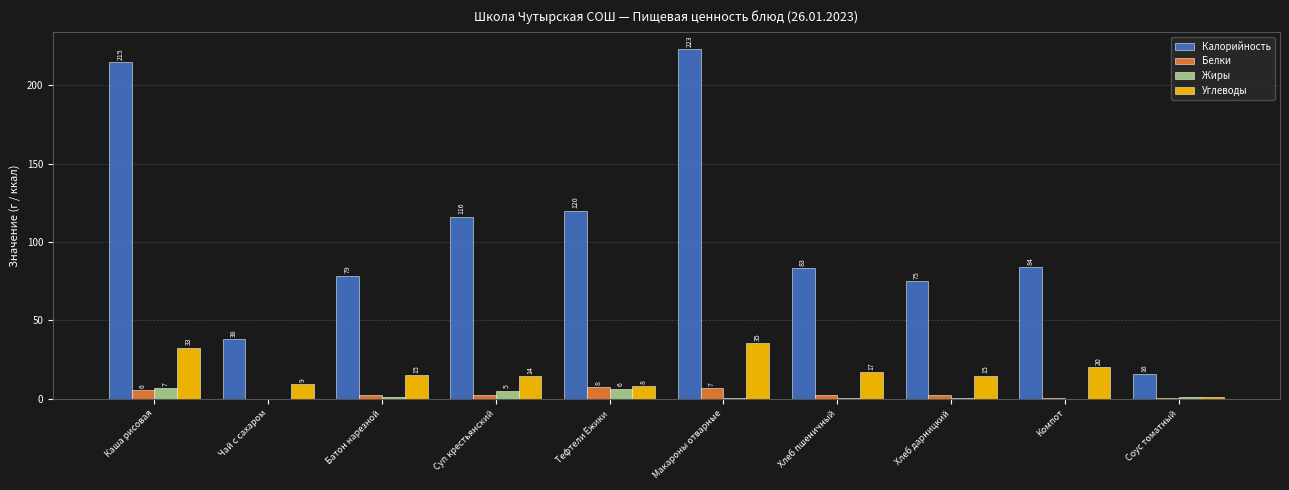

What are all the series names shown in the legend?

Калорийность, Белки, Жиры, Углеводы